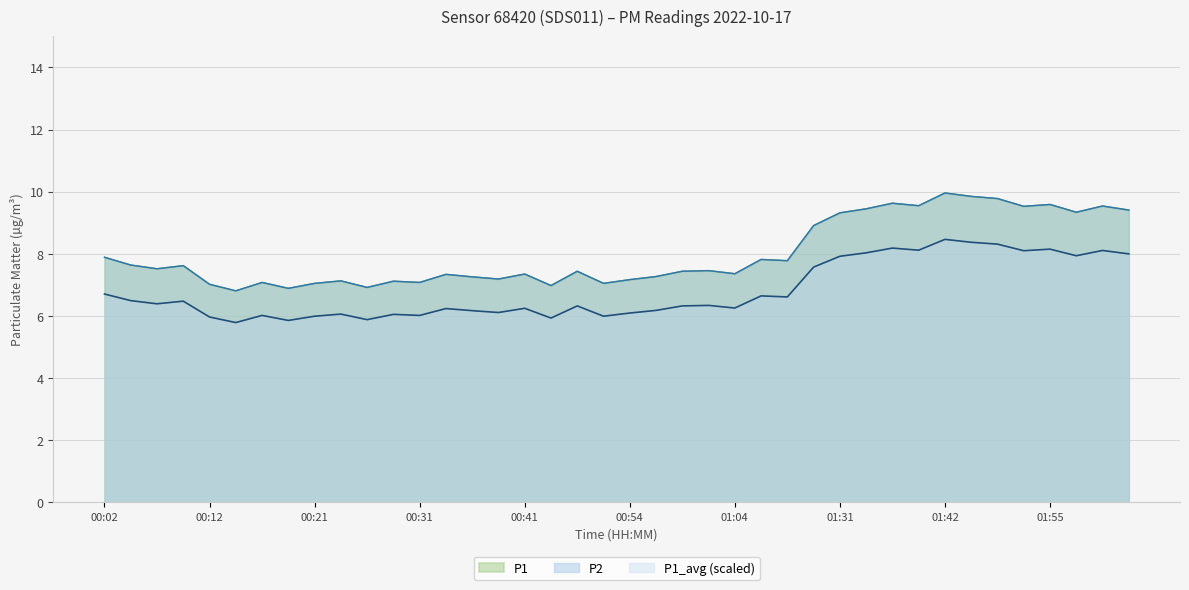

What is the greatest value displayed?

10.0